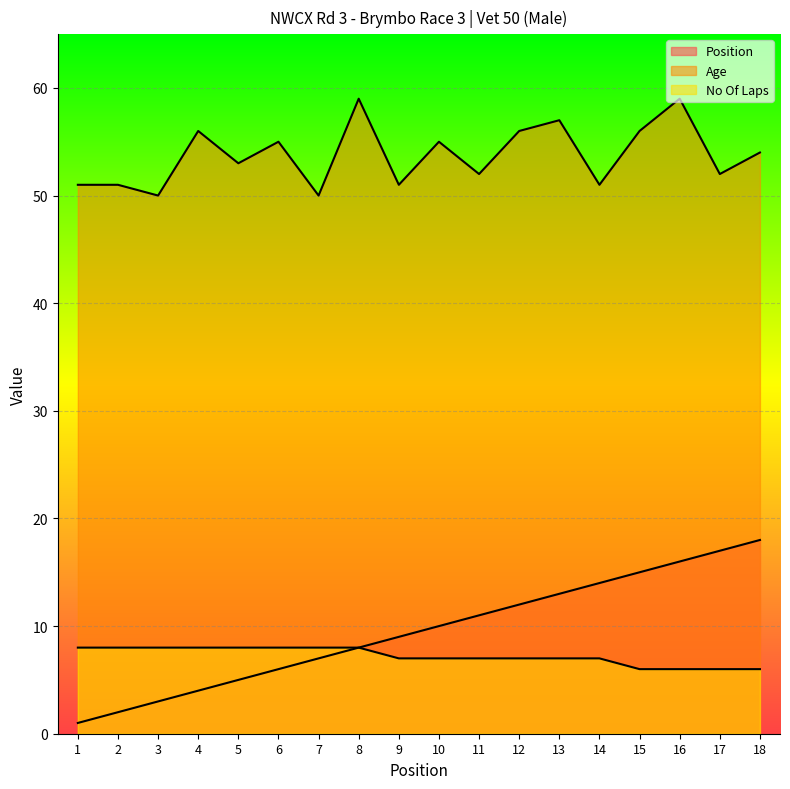

Which series has the widest spread of values?

Position